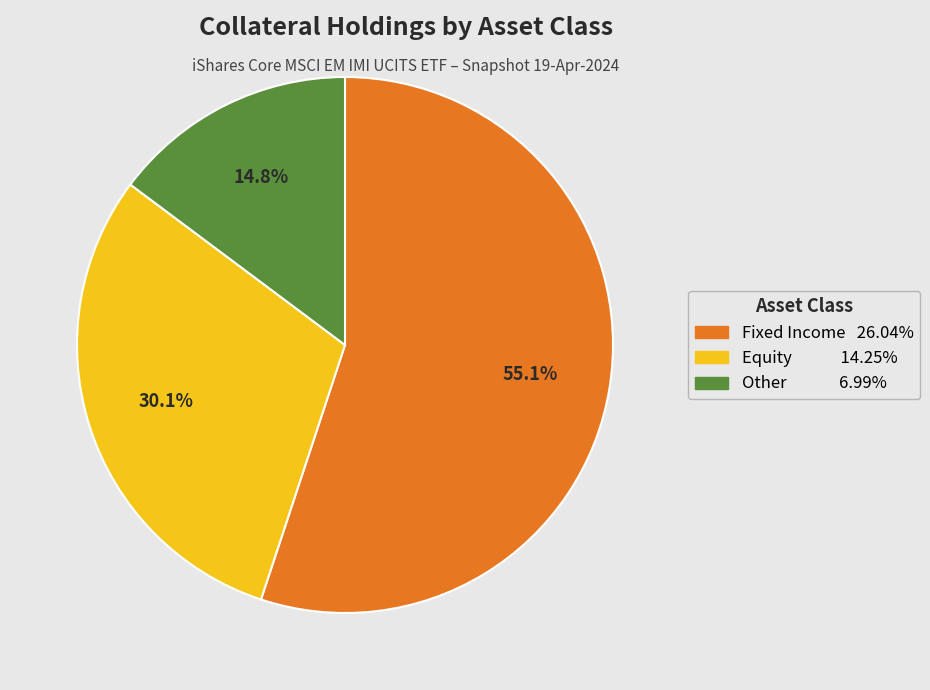

What is the largest slice in the pie chart?

Fixed Income